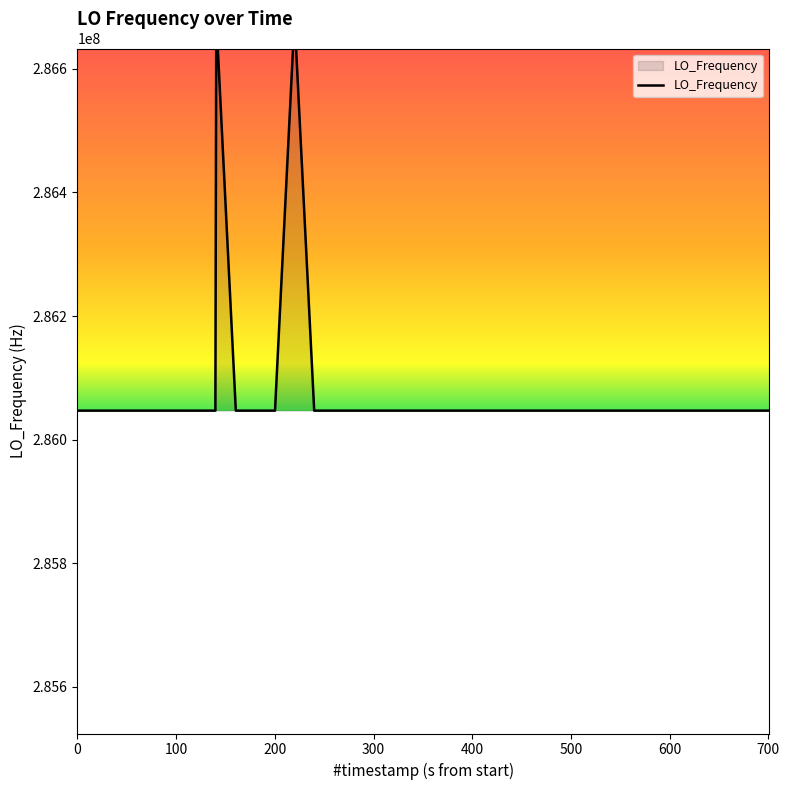

Reading left to right, what are all the values shown in this chart?

286047000.7	286047002.6	286047003.3	286047003.3	286047002.5	286046997.7	286046997.8	286046999.3	286682704.8	286046994.6	286046996.2	286046998.4	286682703.7	286047000.9	286047001.1	286047002.5	286047004.6	286047003.4	286047000.4	286047000.0	286047000.0	286047000.2	286047001.9	286047001.4	286047001.7	286047004.5	286047007.4	286047007.4	286046998.2	286047006.0	286047000.8	286046999.8	286047004.2	286047002.1	286047000.4	286047004.2	286047005.2	286047005.1	286046997.1	286046997.1